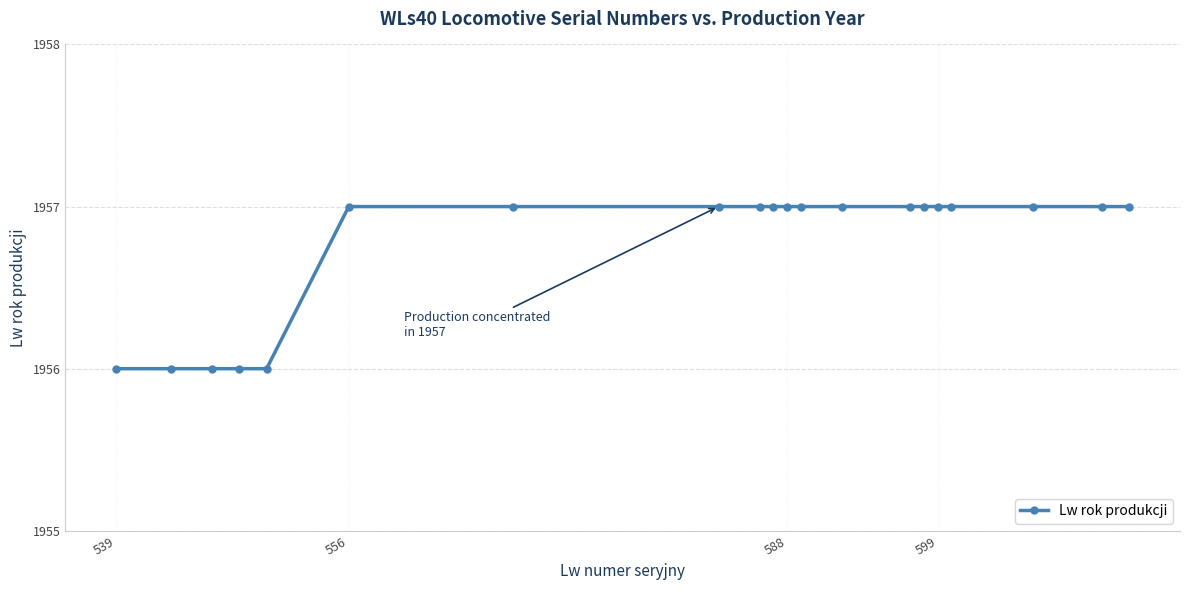

What is the greatest value displayed?

1957